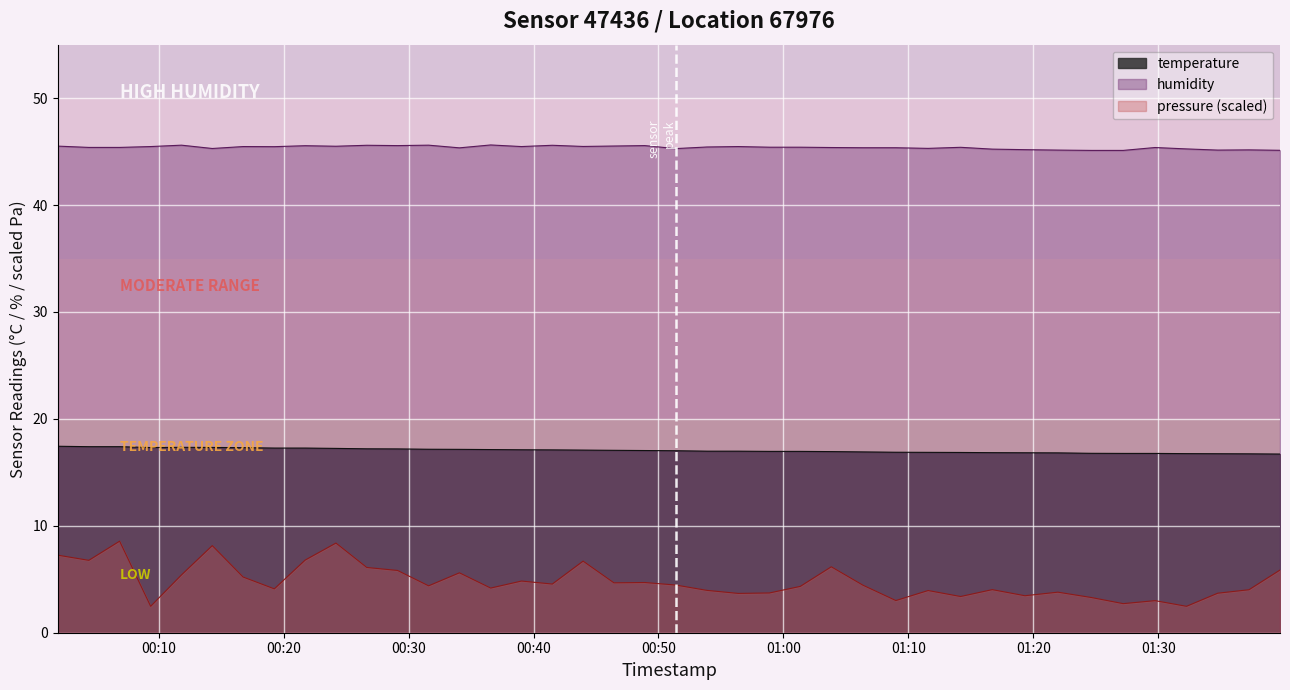

True or false: pressure (scaled) and temperature intersect in this chart.

False